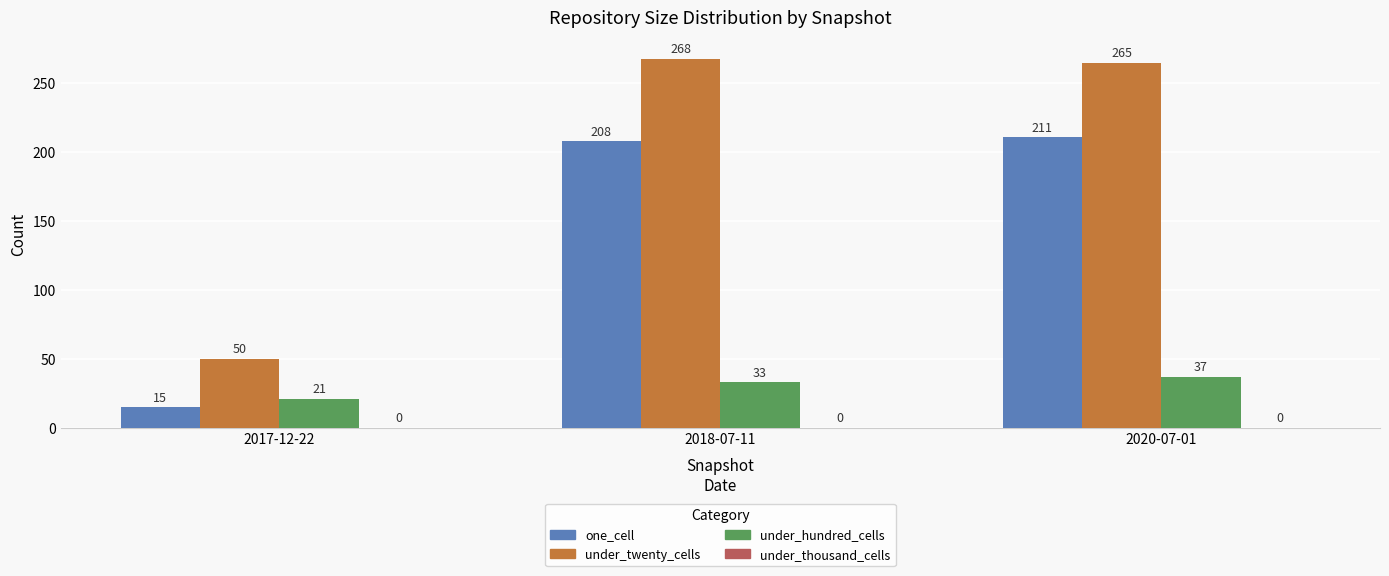

What is the label of the 1st bar from the left?

2017-12-22